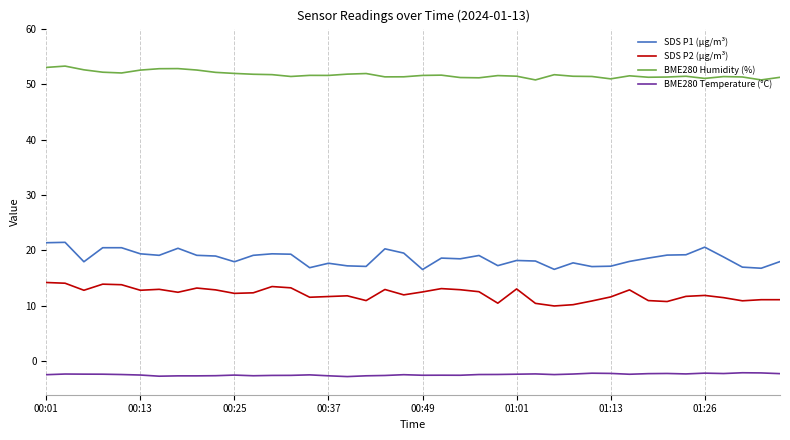

True or false: SDS P2 (µg/m³) and BME280 Humidity (%) cross at least once.

False